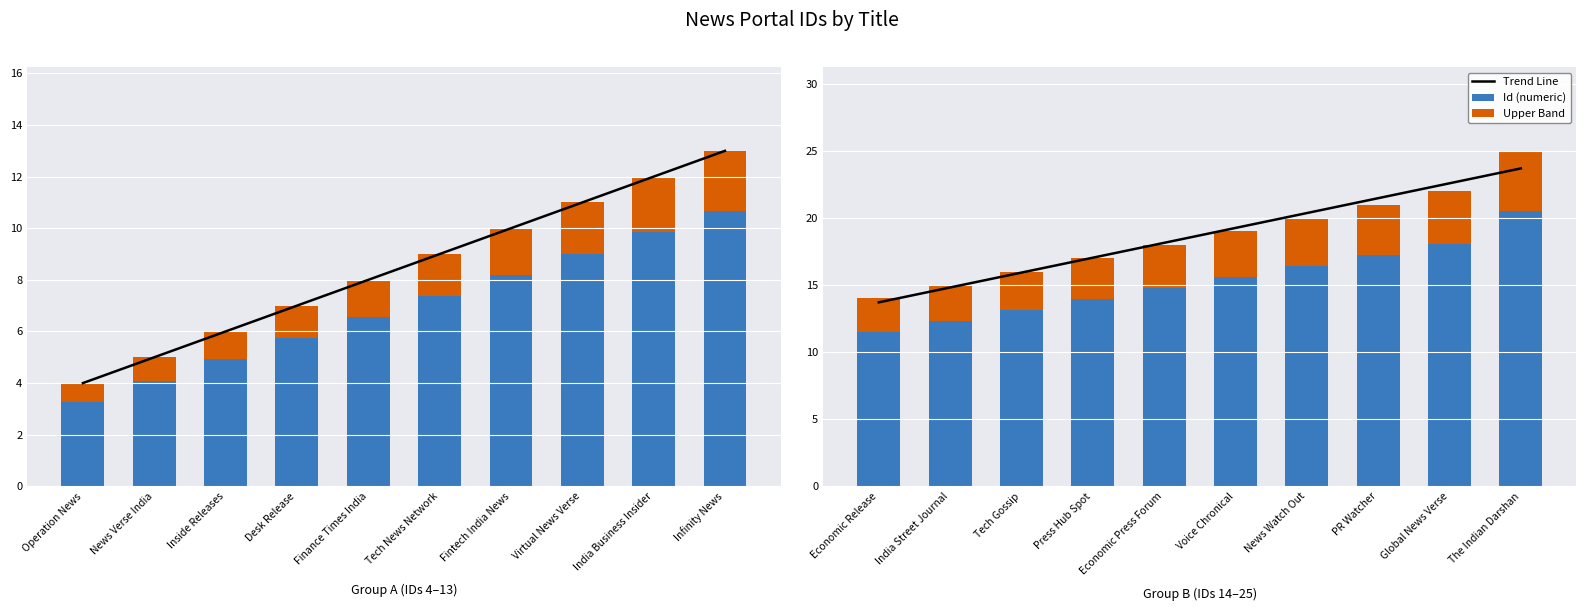

What is the difference between the second highest and minimum values in the Accent series?

1.4